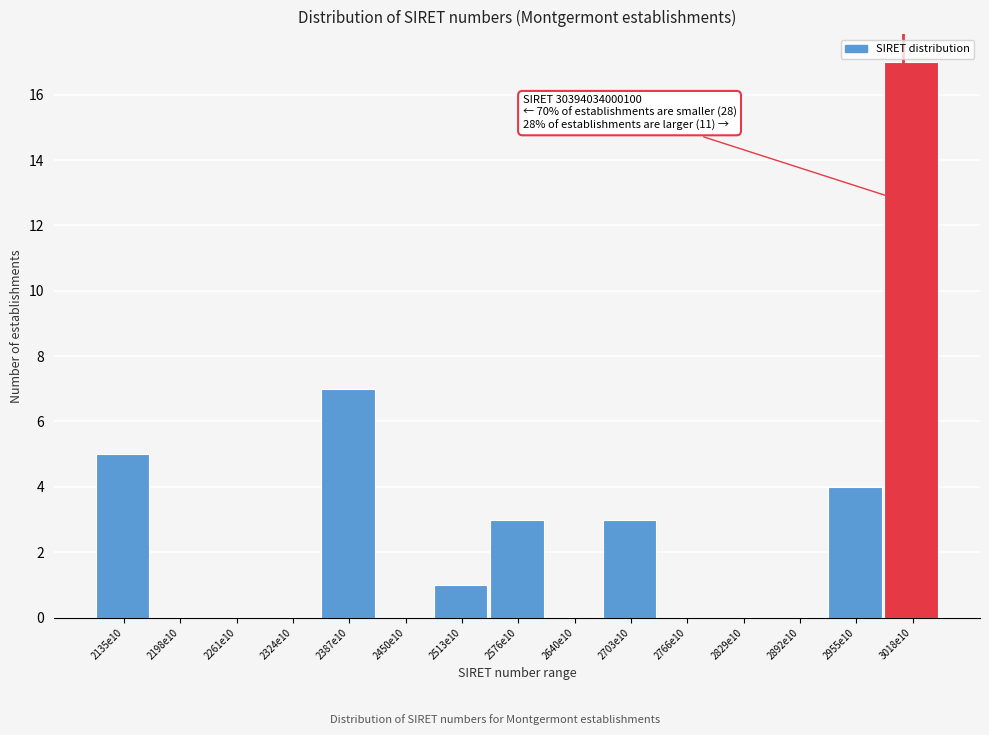

Reading left to right, extract all data points from this chart.

2135e10=5	2198e10=0	2261e10=0	2324e10=0	2387e10=7	2450e10=0	2513e10=1	2576e10=3	2640e10=0	2703e10=3	2766e10=0	2829e10=0	2892e10=0	2955e10=4	3018e10=17